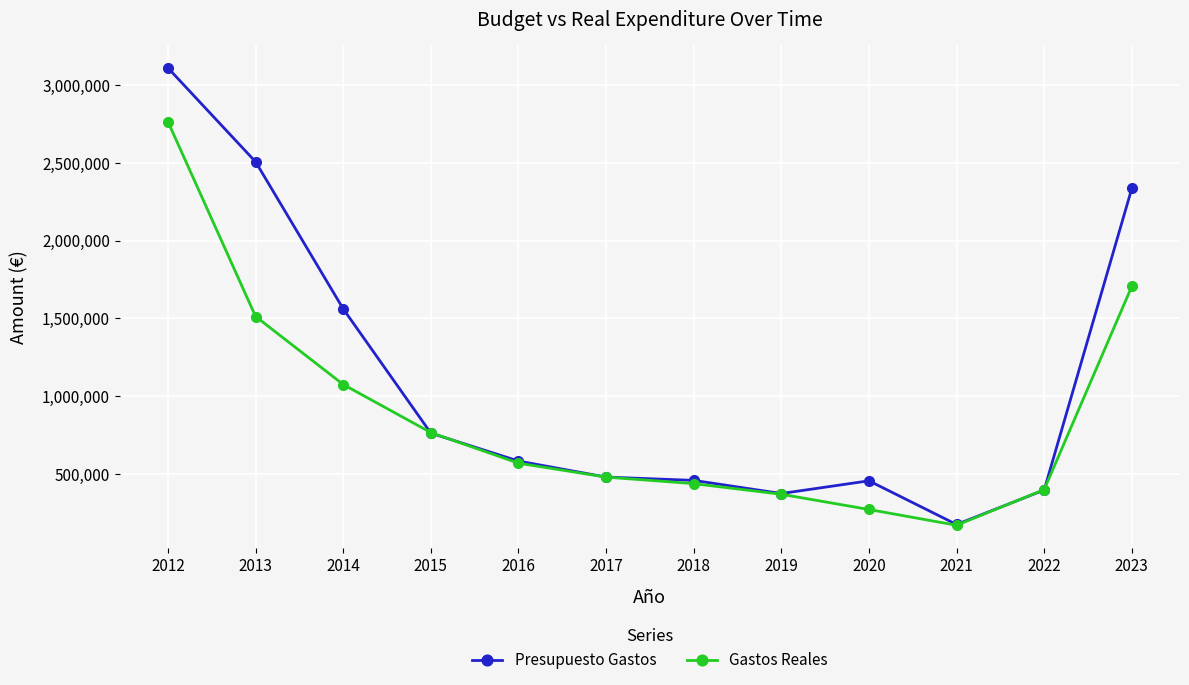

How many data points in Gastos Reales are above 570255?

6